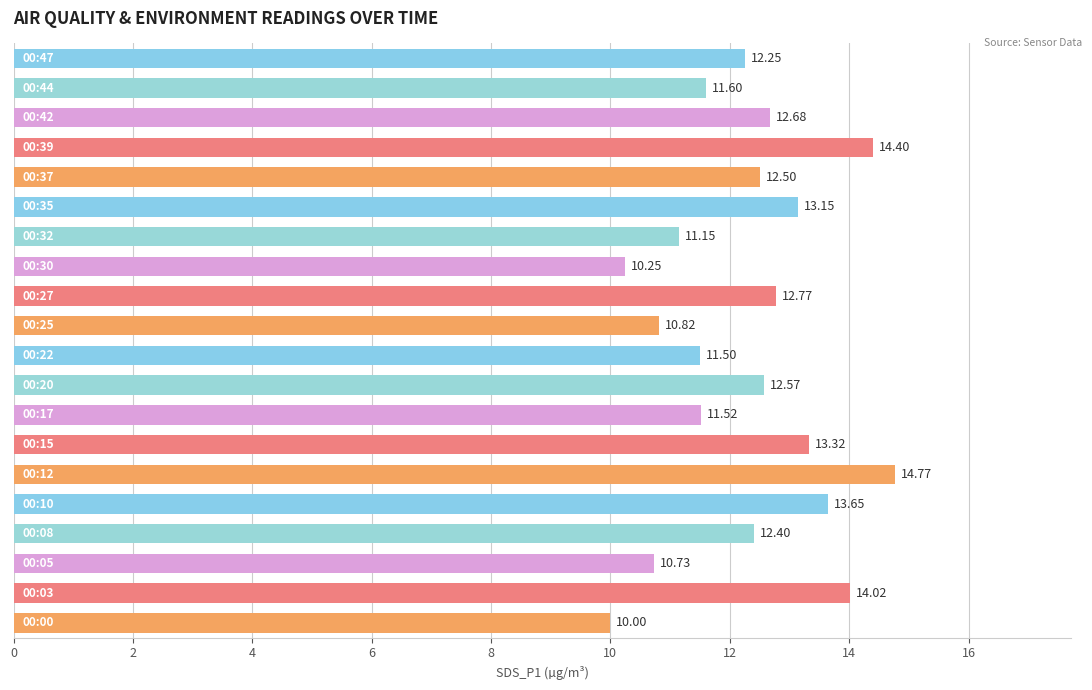

What is the difference between the maximum and minimum values?

4.8